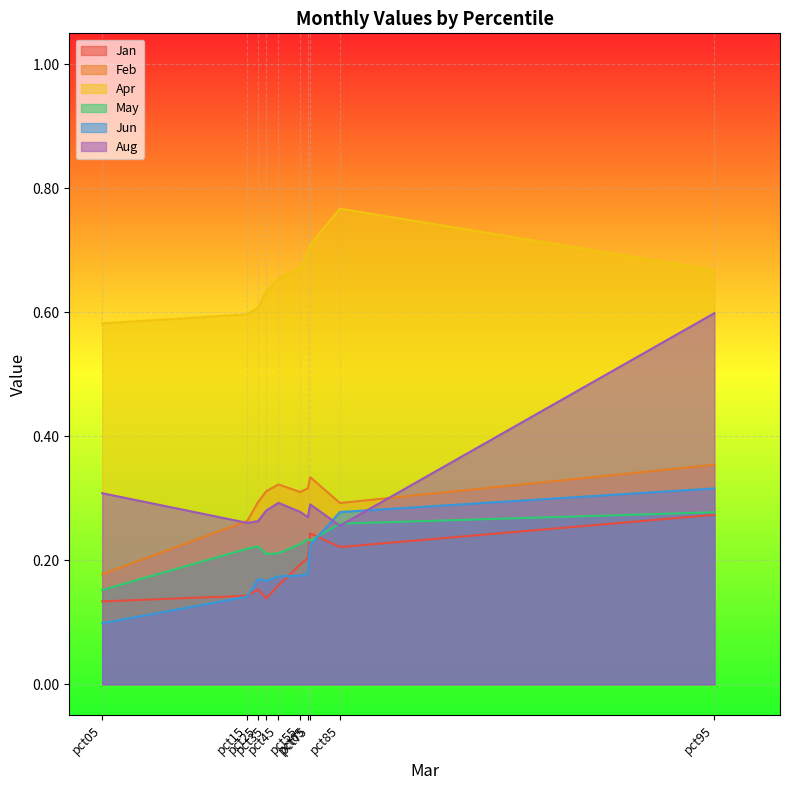

Is the value of Aug at pct05 greater than the value of Feb at pct65?

No